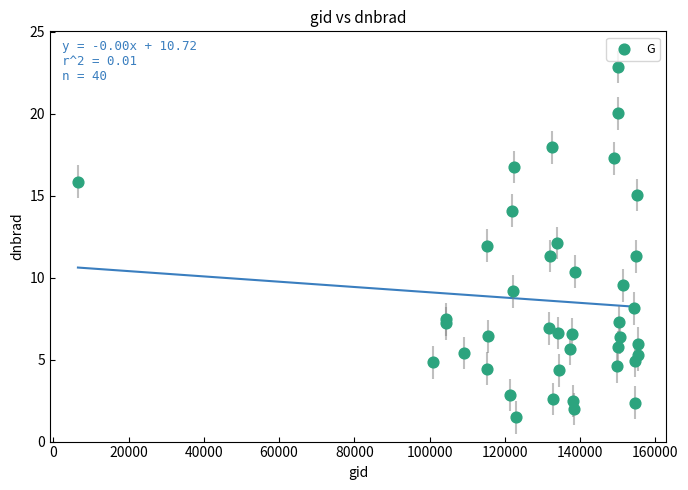

What is the range of Y values (max minus min)?

21.4